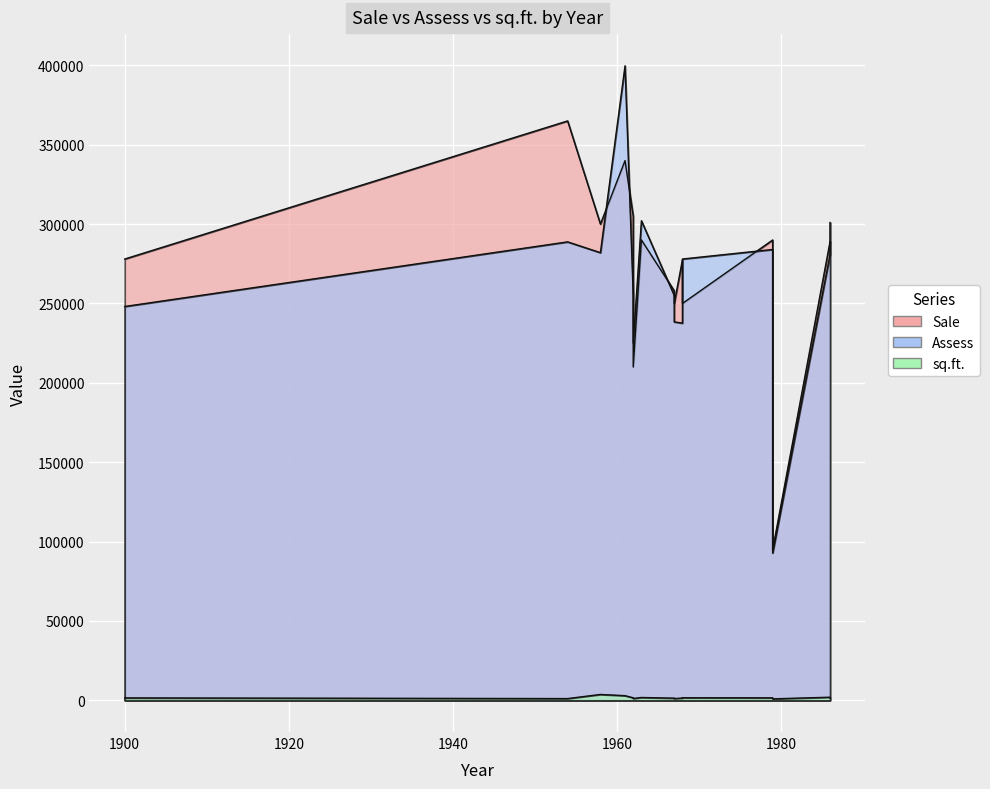

Which series has the largest range (max minus min)?

Assess